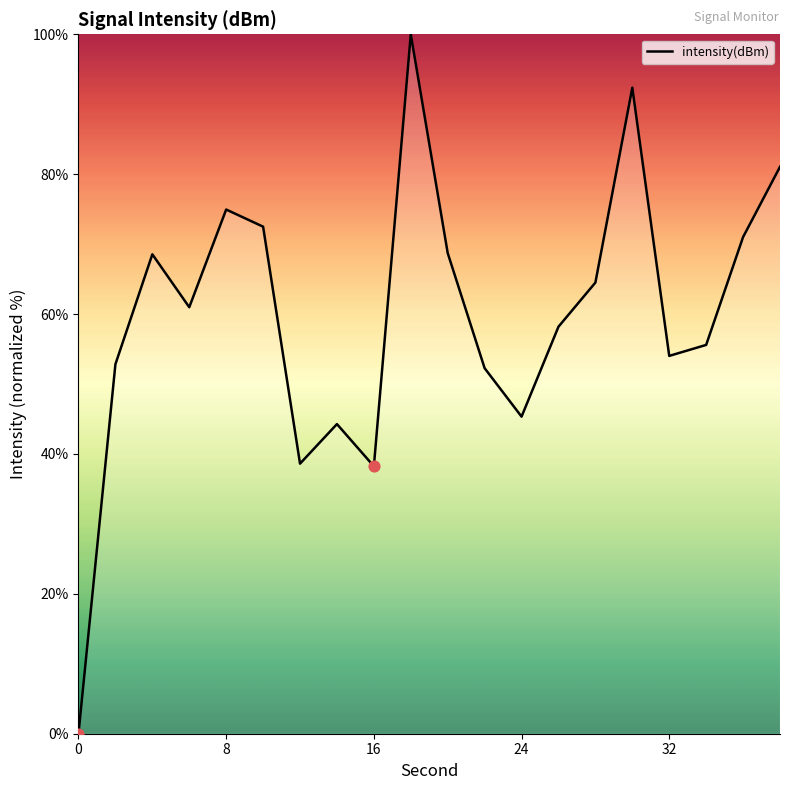

What is the greatest value displayed?

100.0